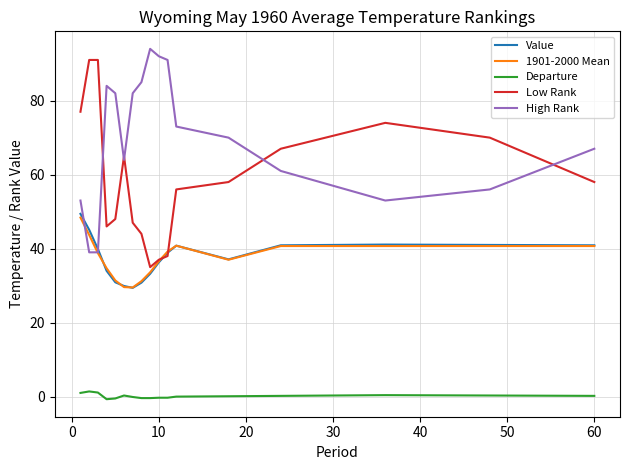

True or false: 1901-2000 Mean and Departure cross at least once.

False